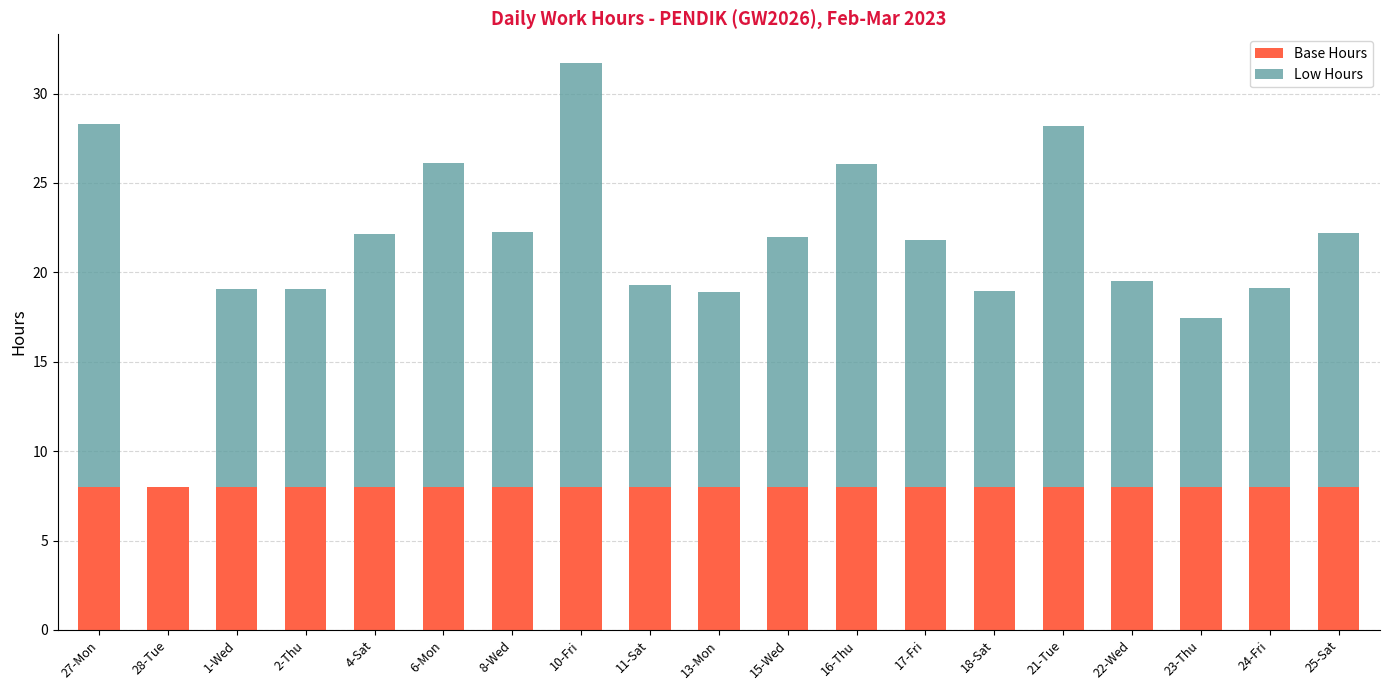

What is the average value of the Base Hours series?

8.0